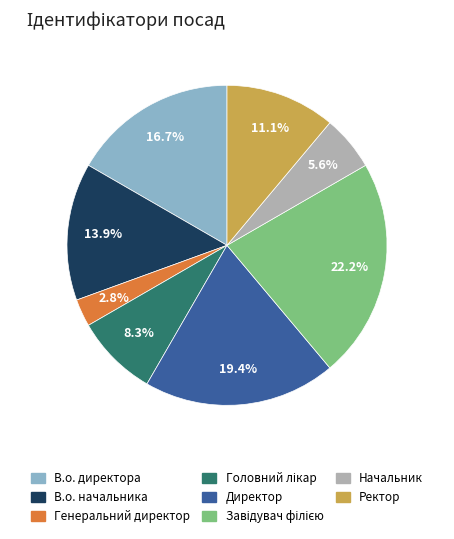

Do Начальник and В.о. директора together represent more than half of the pie?

No